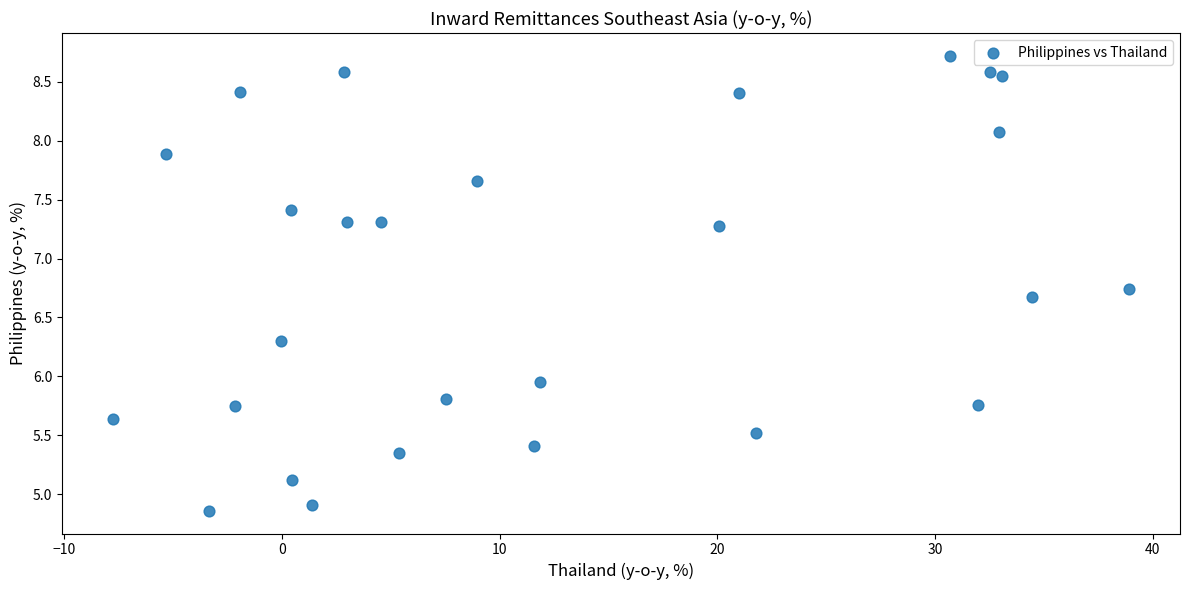

What is the range of X values (max minus min)?

46.7